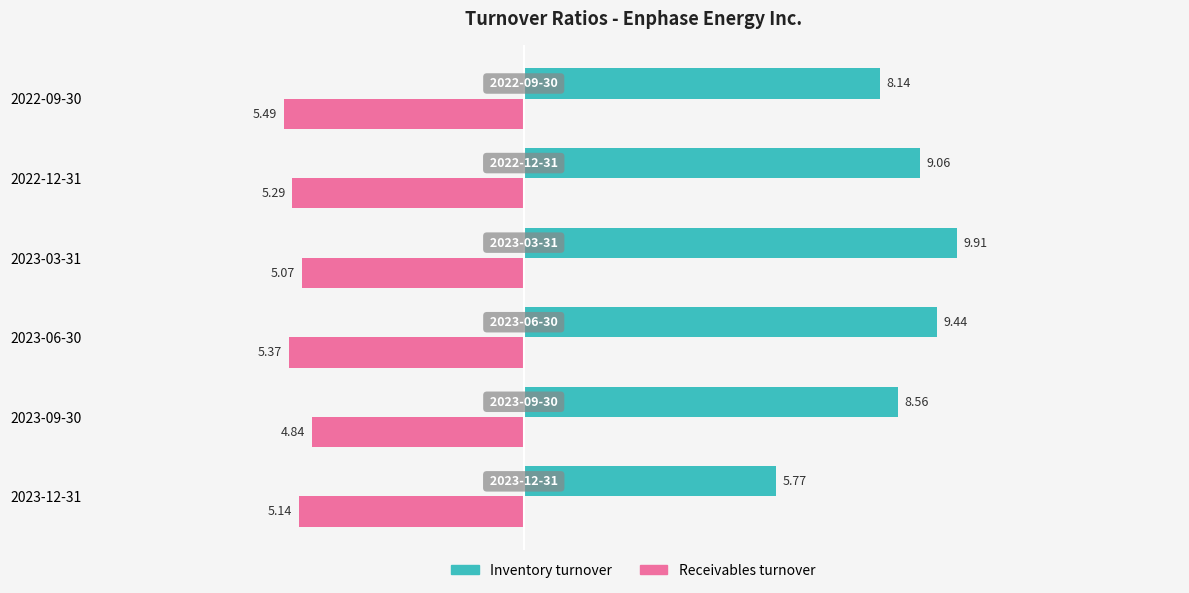

Which series has the largest total across all categories?

Inventory turnover